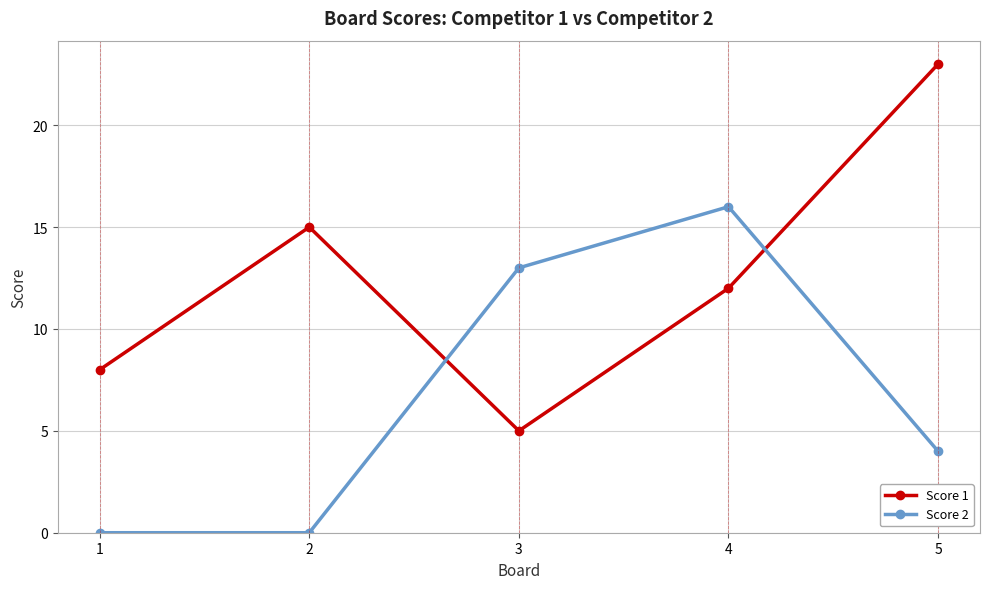

Between 3 and 5, which series saw the biggest shift?

Score 1